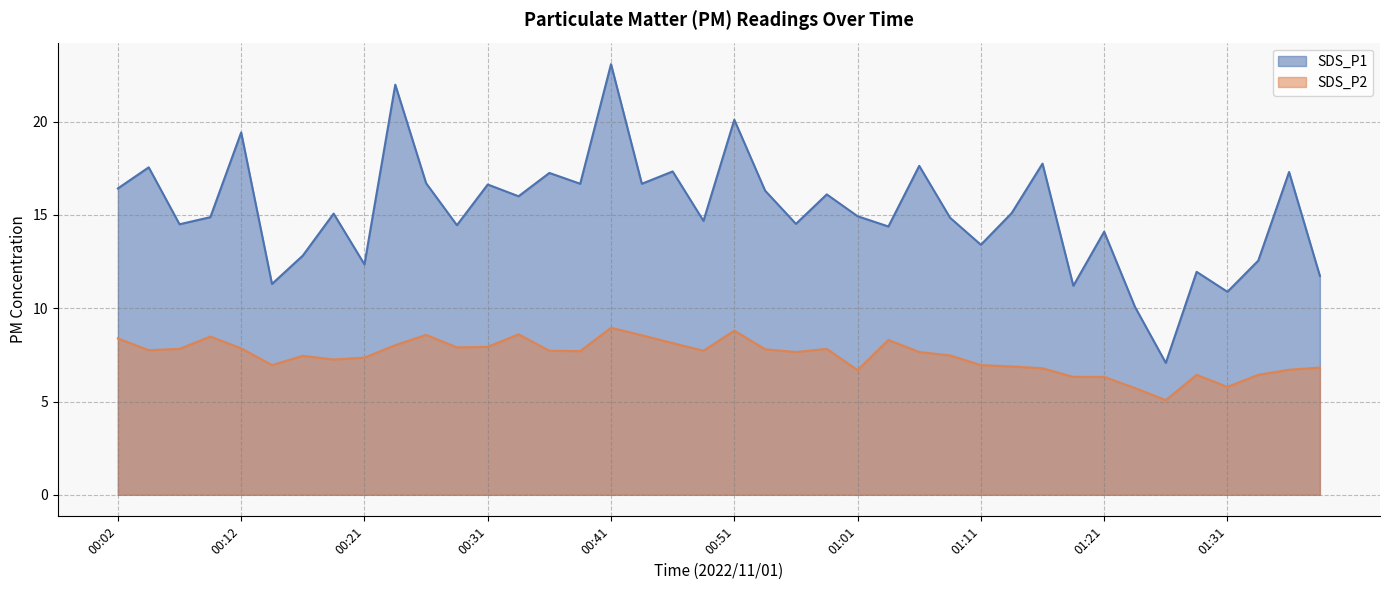

True or false: SDS_P2 has more than 1 interior local peaks.

True